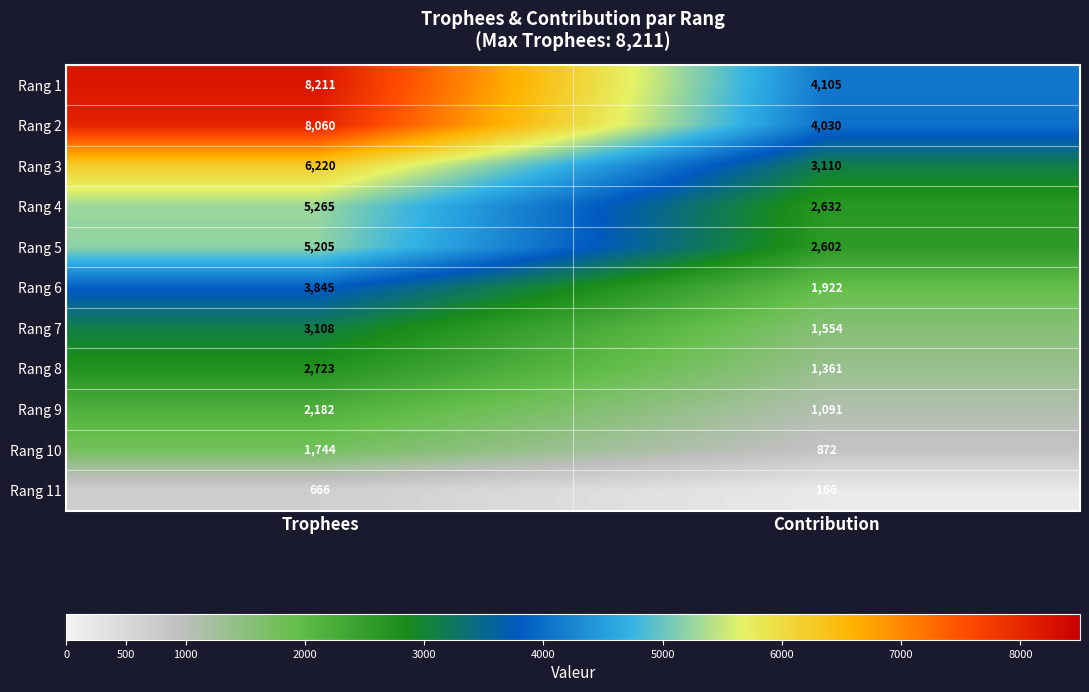

At which category is the sum across all series the highest?

Trophees